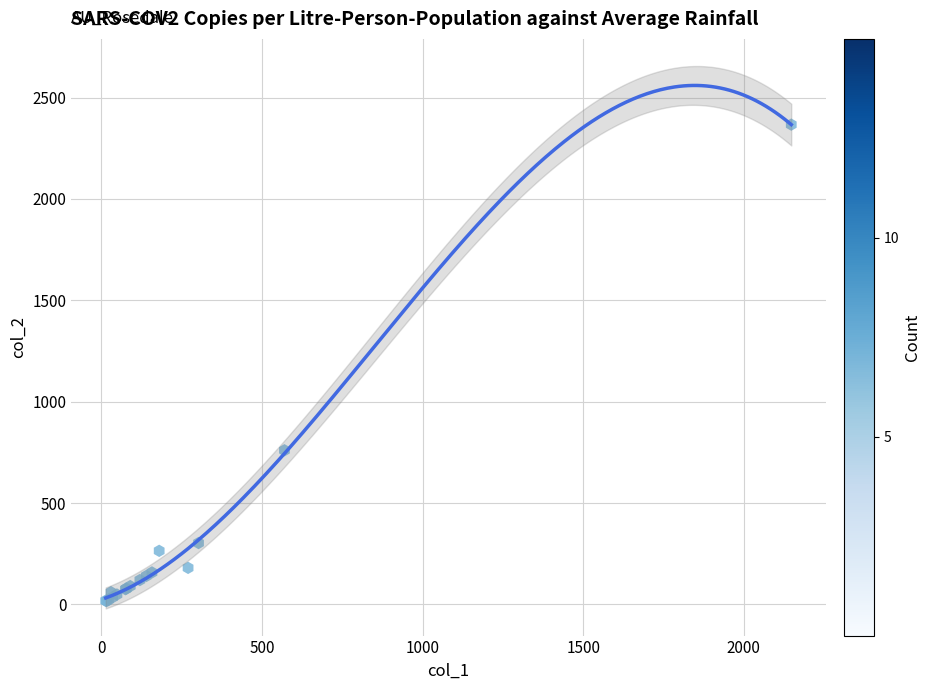

What Y value in the scatter plot is closest to 1191?

760.0